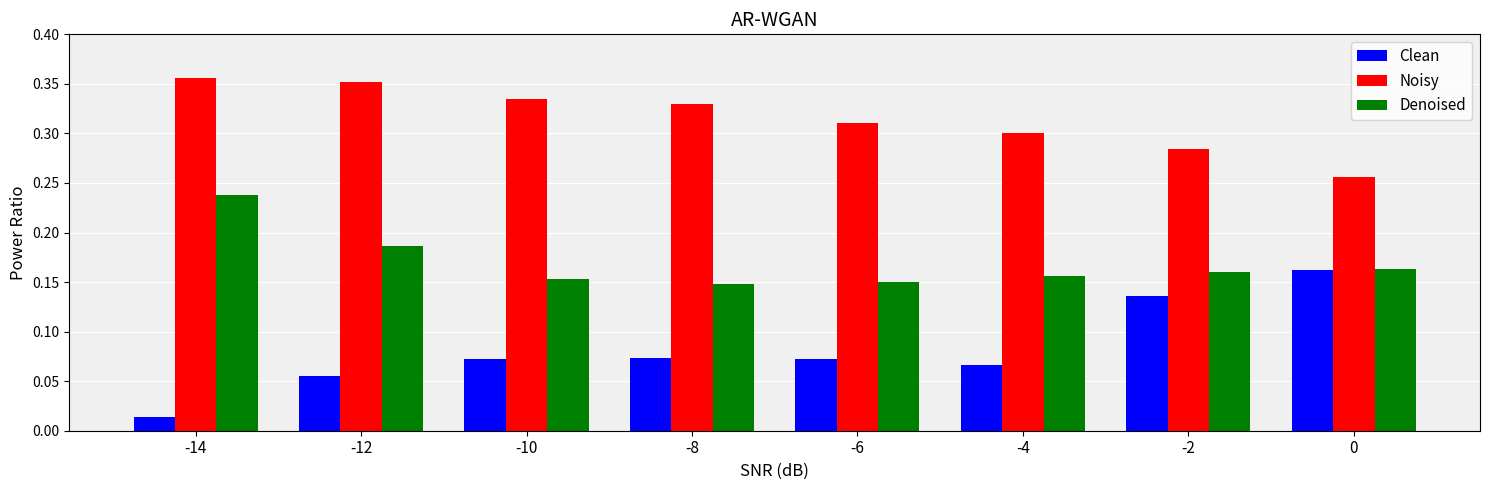

Which series has the widest spread of values?

Clean